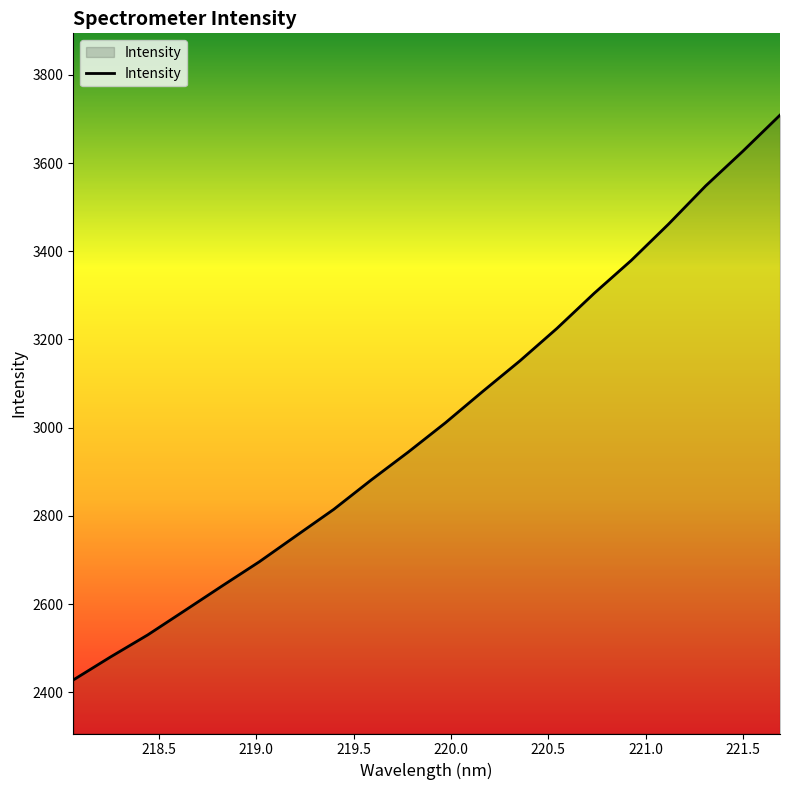

What is the smallest value displayed?

2427.9